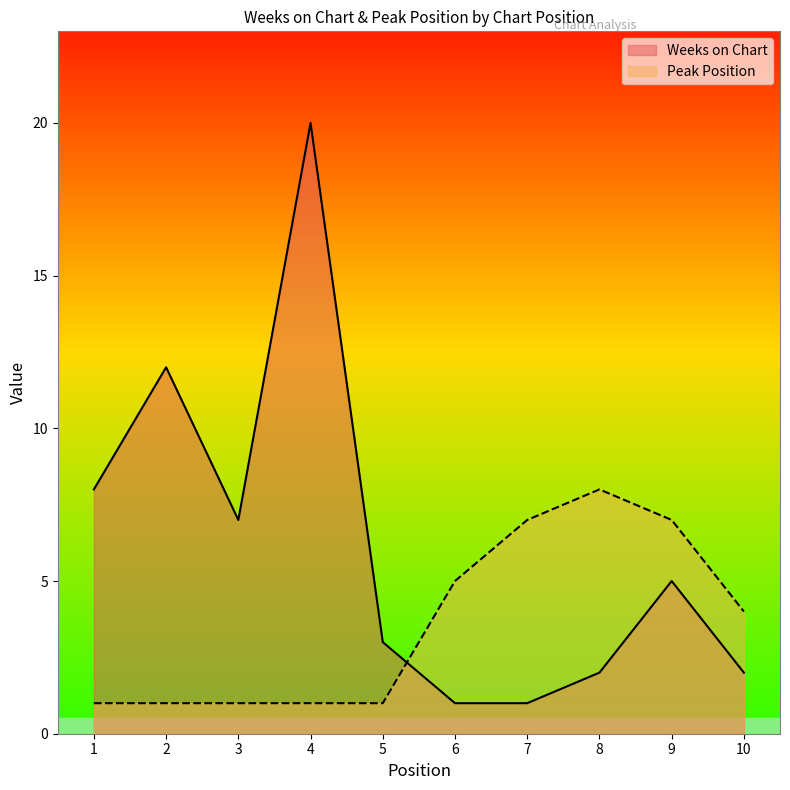

Reading left to right, extract all data points from this chart.

Weeks on Chart: 8	12	7	20	3	1	1	2	5	2
Peak Position: 1	1	1	1	1	5	7	8	7	4